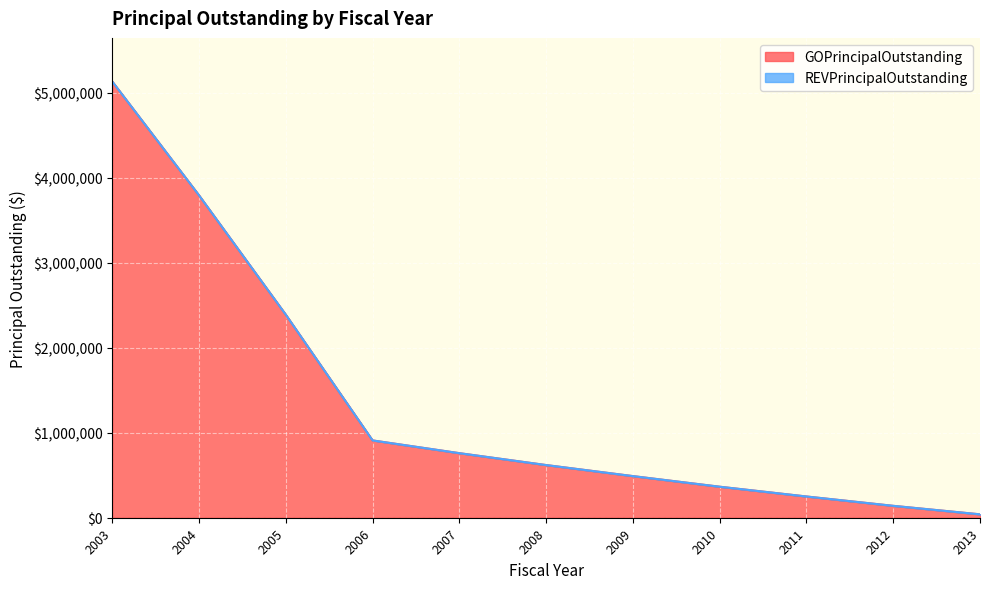

The value at 2013 is 52352. True or false?

False